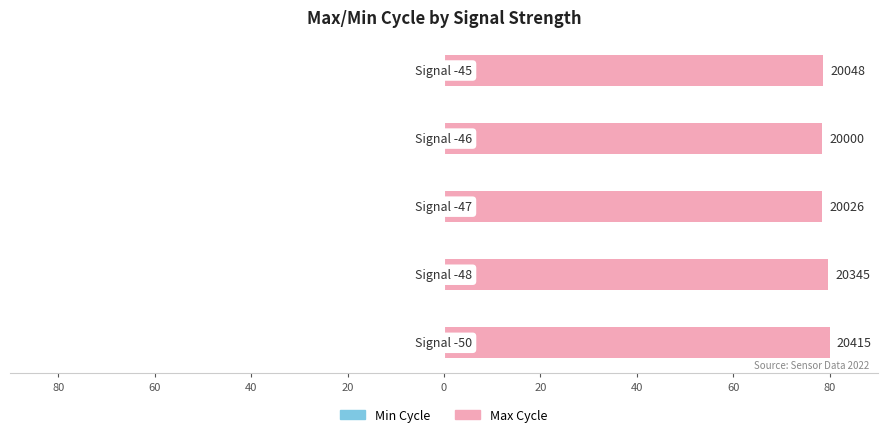

What is the average value of the Max Cycle series?

79.0